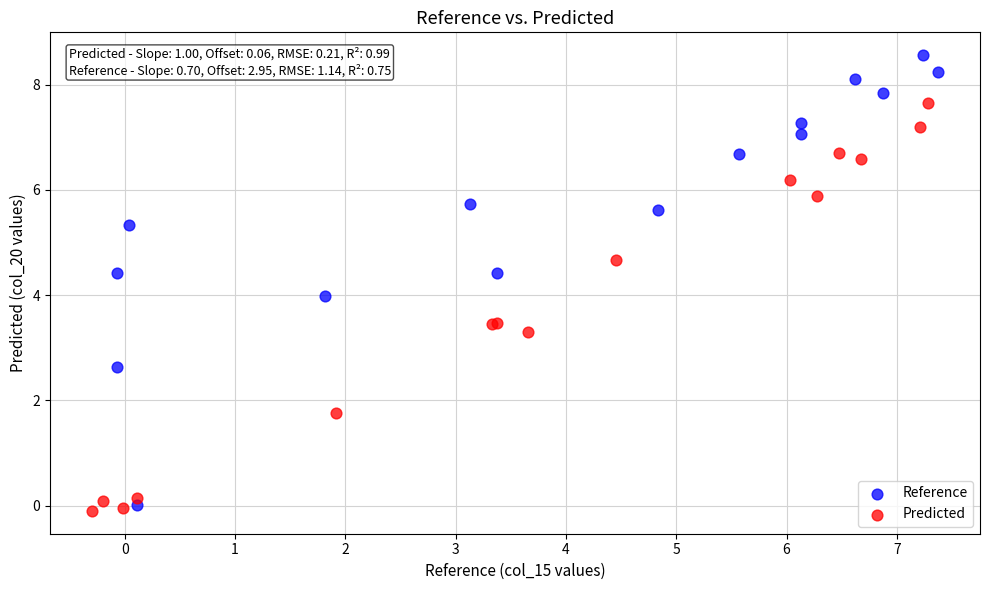

Which series contains the highest Y value?

Reference